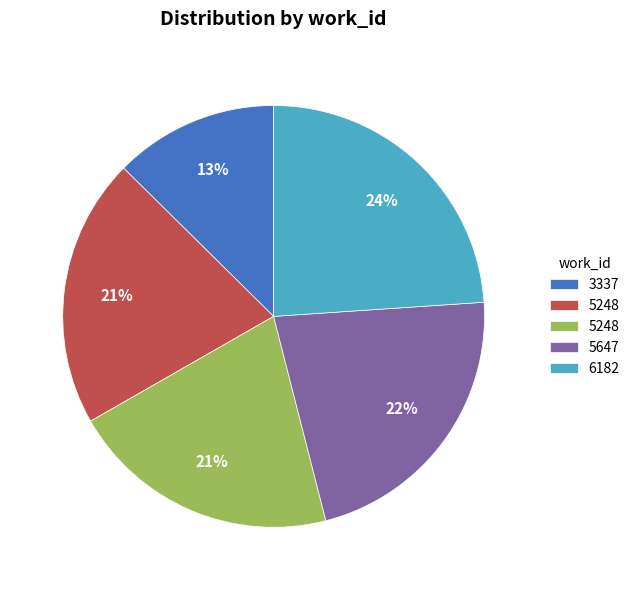

To the nearest percent, what is the average slice percentage?

20%